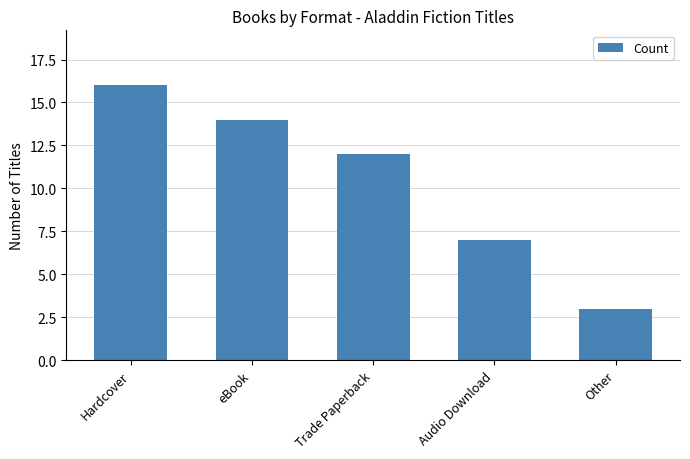

Reading left to right, transcribe all the data shown in this chart.

Hardcover=16	eBook=14	Trade Paperback=12	Audio Download=7	Other=3